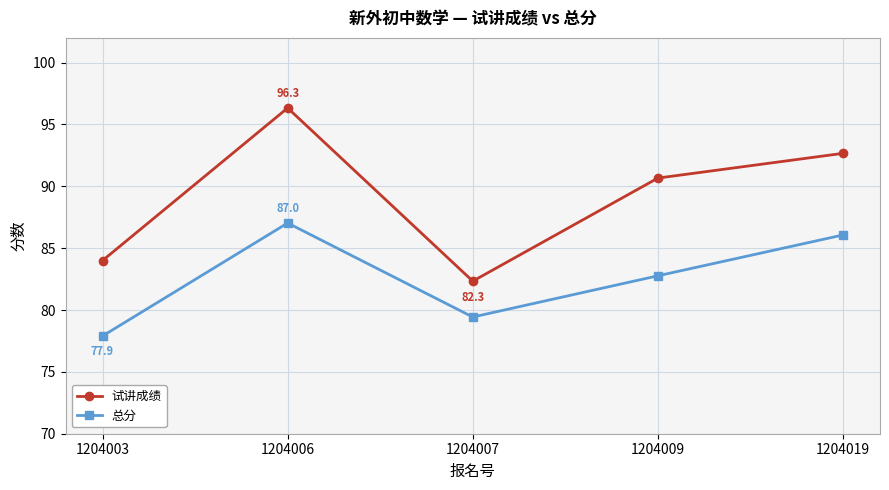

Between 1204007 and 1204009, which series saw the biggest shift?

试讲成绩